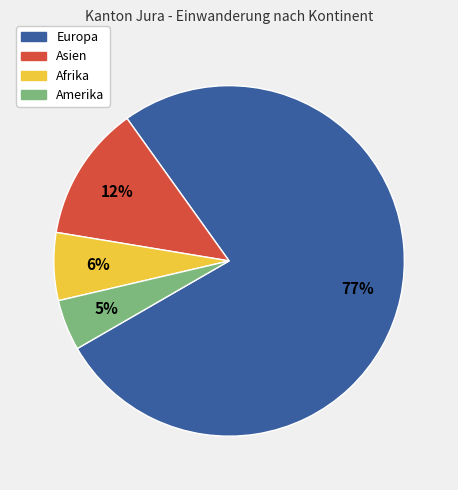

Rank the categories by value from highest to lowest.

Europa, Asien, Afrika, Amerika